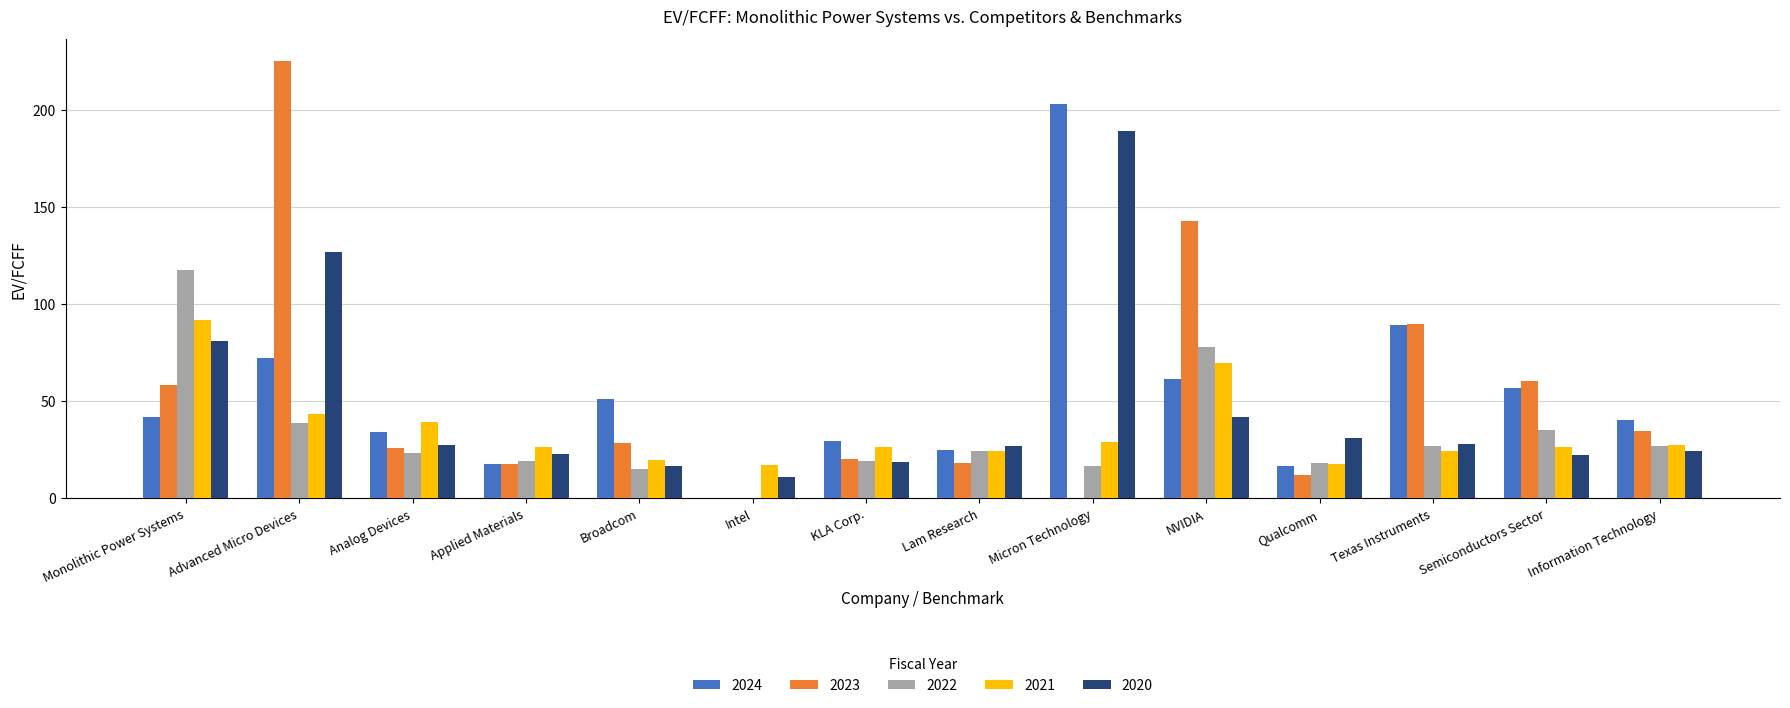

Where does the 2021 series first go above 26?

Monolithic Power Systems